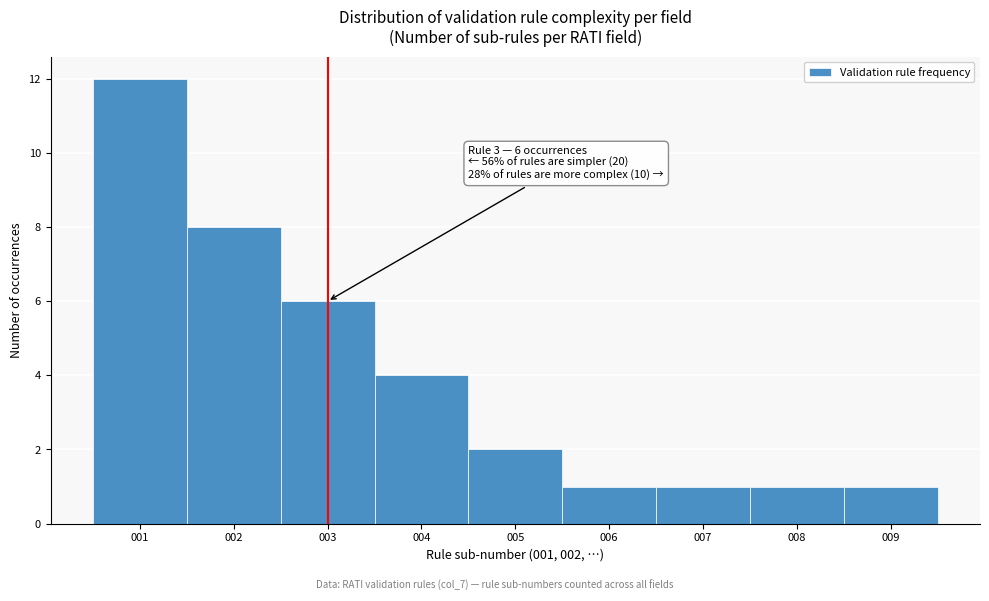

Over which range of the x-axis is the bar tallest?

0.5 to 1.5